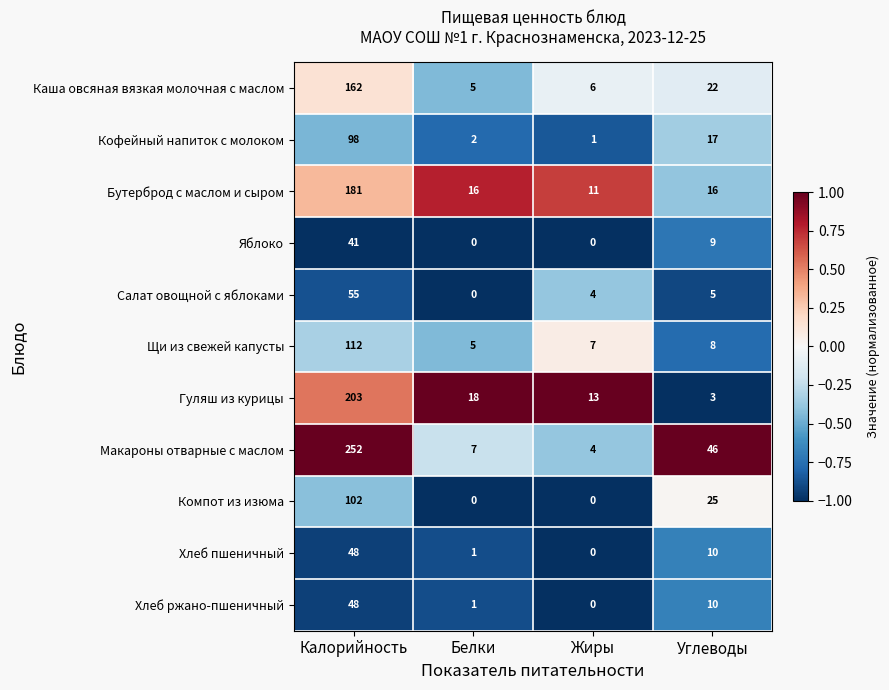

At how many categories does at least one series exceed 0?

4